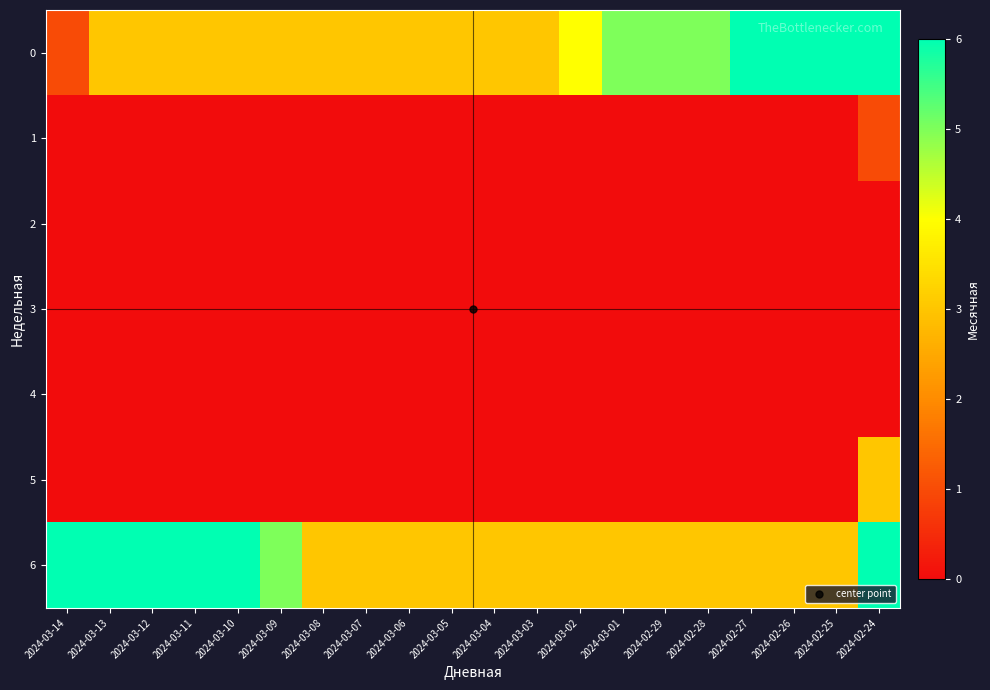

Reading left to right, extract all data points from this chart.

0: 2024-03-14=1	2024-03-13=3	2024-03-12=3	2024-03-11=3	2024-03-10=3	2024-03-09=3	2024-03-08=3	2024-03-07=3	2024-03-06=3	2024-03-05=3	2024-03-04=3	2024-03-03=3	2024-03-02=4	2024-03-01=5	2024-02-29=5	2024-02-28=5	2024-02-27=6	2024-02-26=6	2024-02-25=6	2024-02-24=6
1: 2024-03-14=0	2024-03-13=0	2024-03-12=0	2024-03-11=0	2024-03-10=0	2024-03-09=0	2024-03-08=0	2024-03-07=0	2024-03-06=0	2024-03-05=0	2024-03-04=0	2024-03-03=0	2024-03-02=0	2024-03-01=0	2024-02-29=0	2024-02-28=0	2024-02-27=0	2024-02-26=0	2024-02-25=0	2024-02-24=1
2: 2024-03-14=0	2024-03-13=0	2024-03-12=0	2024-03-11=0	2024-03-10=0	2024-03-09=0	2024-03-08=0	2024-03-07=0	2024-03-06=0	2024-03-05=0	2024-03-04=0	2024-03-03=0	2024-03-02=0	2024-03-01=0	2024-02-29=0	2024-02-28=0	2024-02-27=0	2024-02-26=0	2024-02-25=0	2024-02-24=0
3: 2024-03-14=0	2024-03-13=0	2024-03-12=0	2024-03-11=0	2024-03-10=0	2024-03-09=0	2024-03-08=0	2024-03-07=0	2024-03-06=0	2024-03-05=0	2024-03-04=0	2024-03-03=0	2024-03-02=0	2024-03-01=0	2024-02-29=0	2024-02-28=0	2024-02-27=0	2024-02-26=0	2024-02-25=0	2024-02-24=0
4: 2024-03-14=0	2024-03-13=0	2024-03-12=0	2024-03-11=0	2024-03-10=0	2024-03-09=0	2024-03-08=0	2024-03-07=0	2024-03-06=0	2024-03-05=0	2024-03-04=0	2024-03-03=0	2024-03-02=0	2024-03-01=0	2024-02-29=0	2024-02-28=0	2024-02-27=0	2024-02-26=0	2024-02-25=0	2024-02-24=0
5: 2024-03-14=0	2024-03-13=0	2024-03-12=0	2024-03-11=0	2024-03-10=0	2024-03-09=0	2024-03-08=0	2024-03-07=0	2024-03-06=0	2024-03-05=0	2024-03-04=0	2024-03-03=0	2024-03-02=0	2024-03-01=0	2024-02-29=0	2024-02-28=0	2024-02-27=0	2024-02-26=0	2024-02-25=0	2024-02-24=3
6: 2024-03-14=6	2024-03-13=6	2024-03-12=6	2024-03-11=6	2024-03-10=6	2024-03-09=5	2024-03-08=3	2024-03-07=3	2024-03-06=3	2024-03-05=3	2024-03-04=3	2024-03-03=3	2024-03-02=3	2024-03-01=3	2024-02-29=3	2024-02-28=3	2024-02-27=3	2024-02-26=3	2024-02-25=3	2024-02-24=6